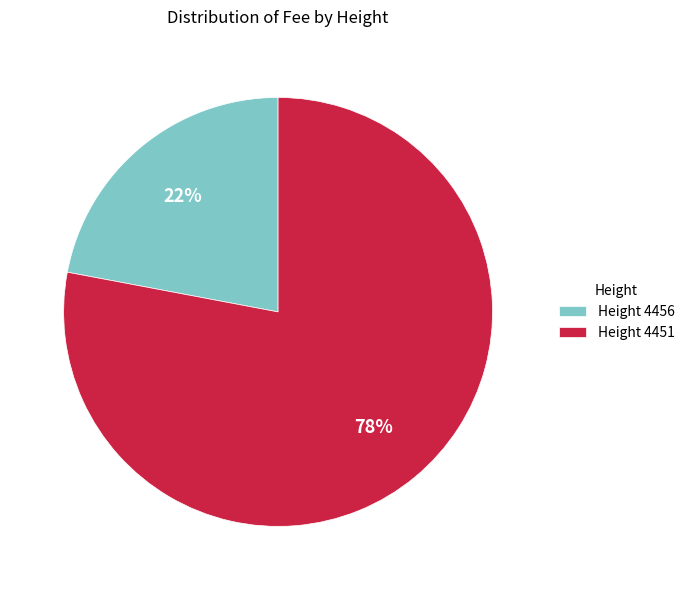

Is there a majority slice in this chart?

Yes